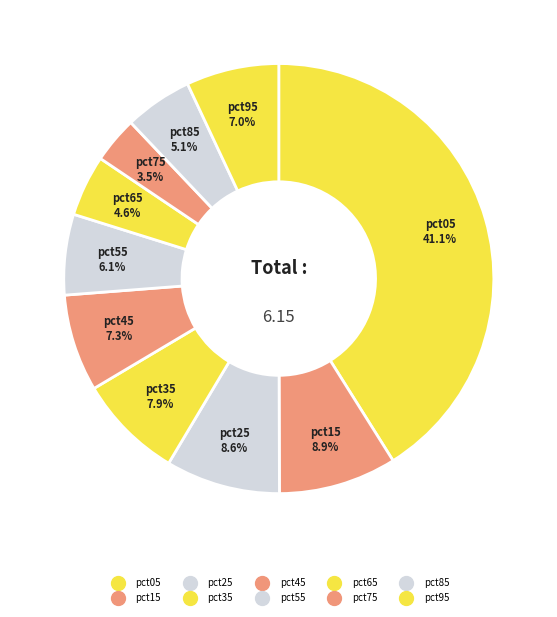

Count the number of slices in the pie.

10